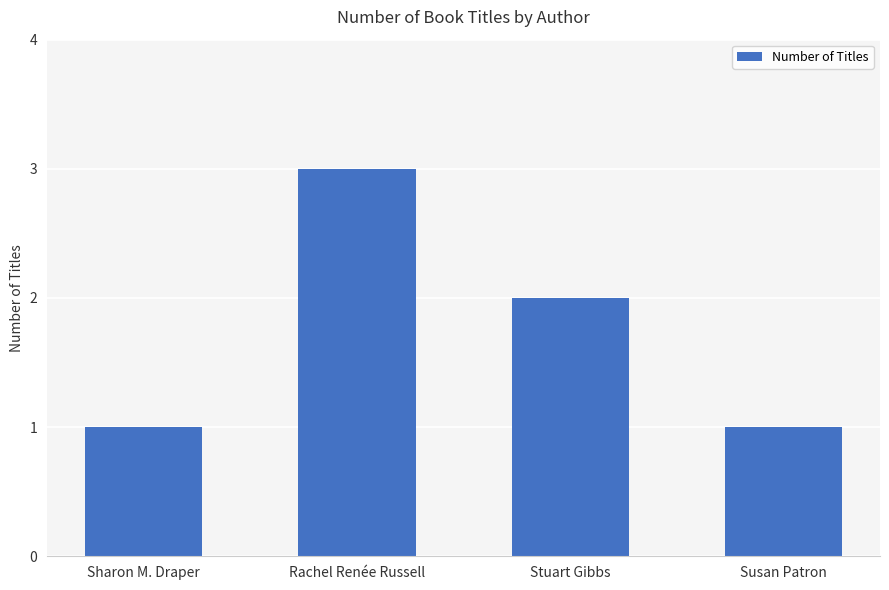

The chart shows a value of 3 at Rachel Renée Russell. True or false?

True